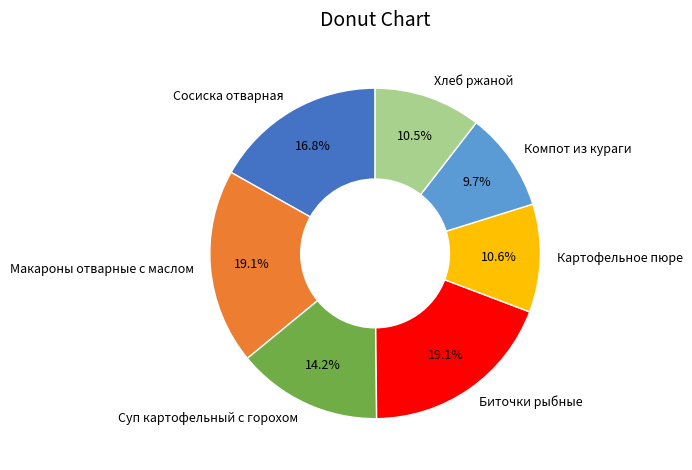

To the nearest percent, what is the combined percentage of Суп картофельный с горохом and Картофельное пюре?

25%